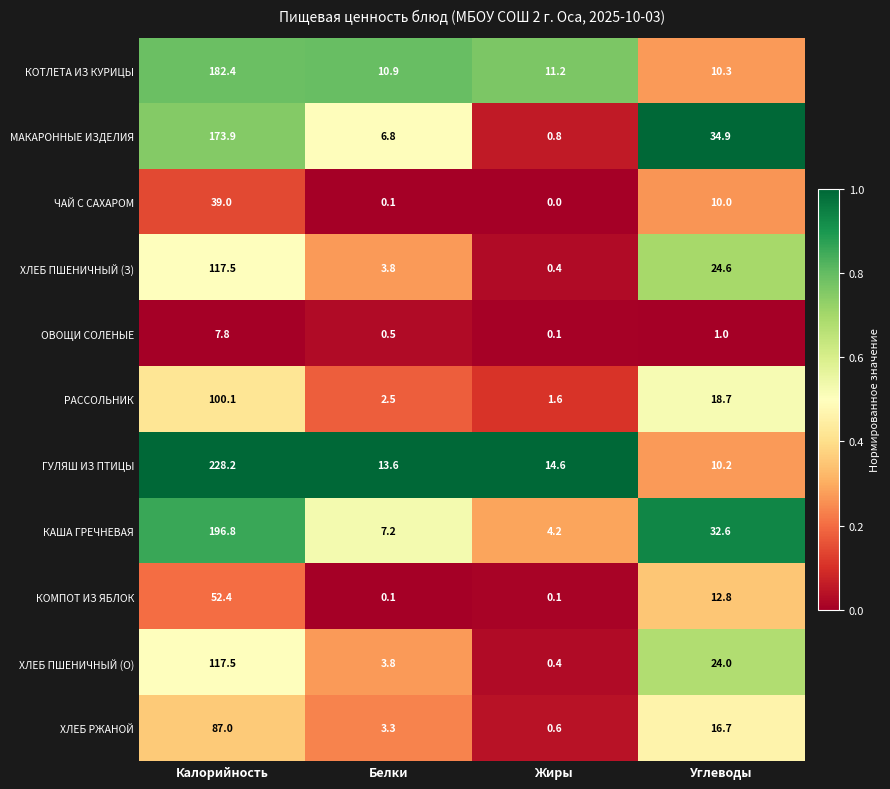

Is it true that КОТЛЕТА ИЗ КУРИЦЫ equals 10.3 at Углеводы?

True